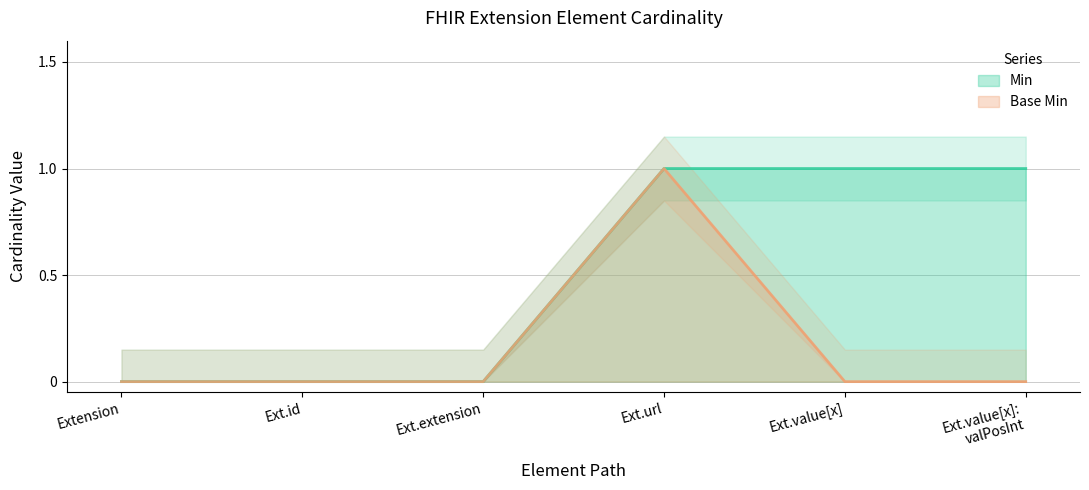

List the series in order of their overall mean, highest first.

Min, Base Min